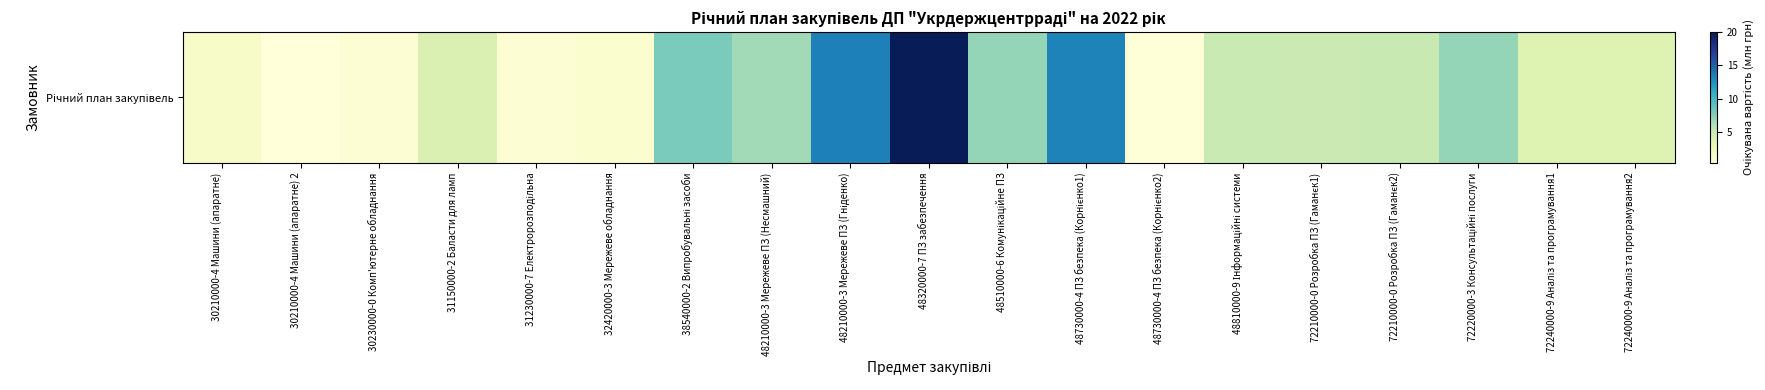

What is the change in value from 30210000-4 Машини (апаратне) to 31230000-7 Електророзподільна?

-0.7